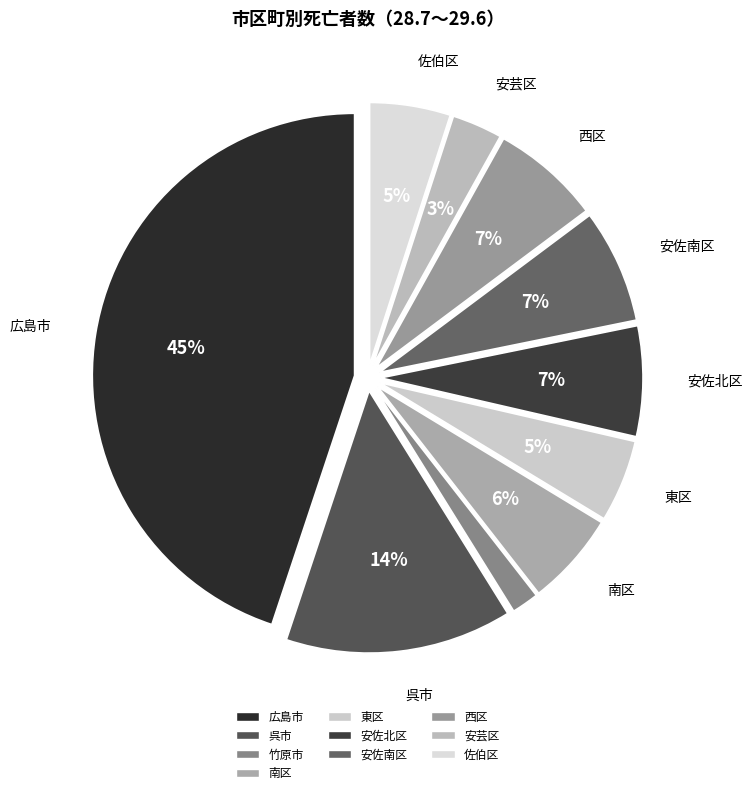

The 竹原市 slice represents 2% of the pie. True or false?

True